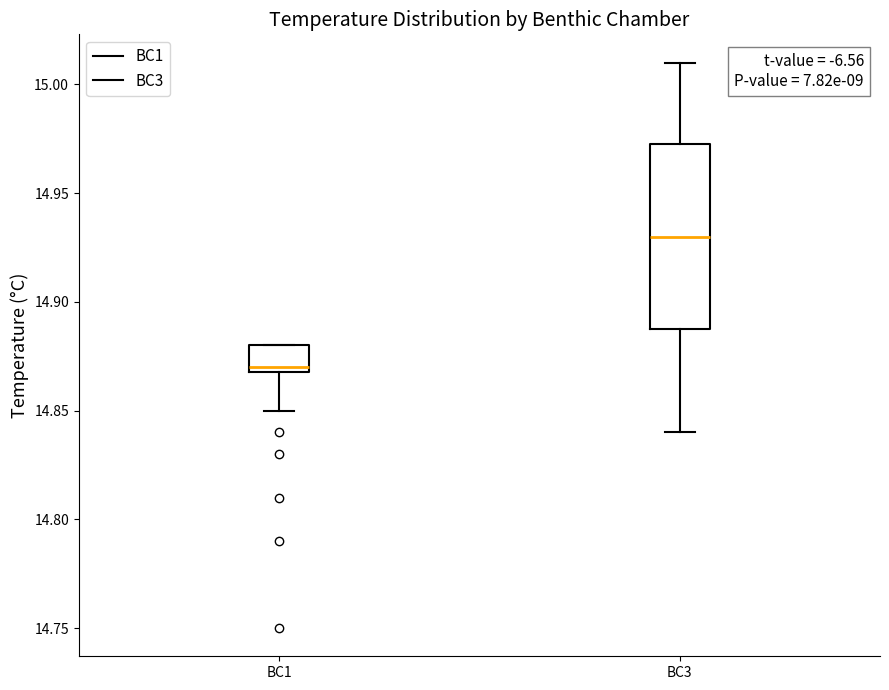

Comparing the boxes themselves (not the whiskers), which one is the tallest?

BC3